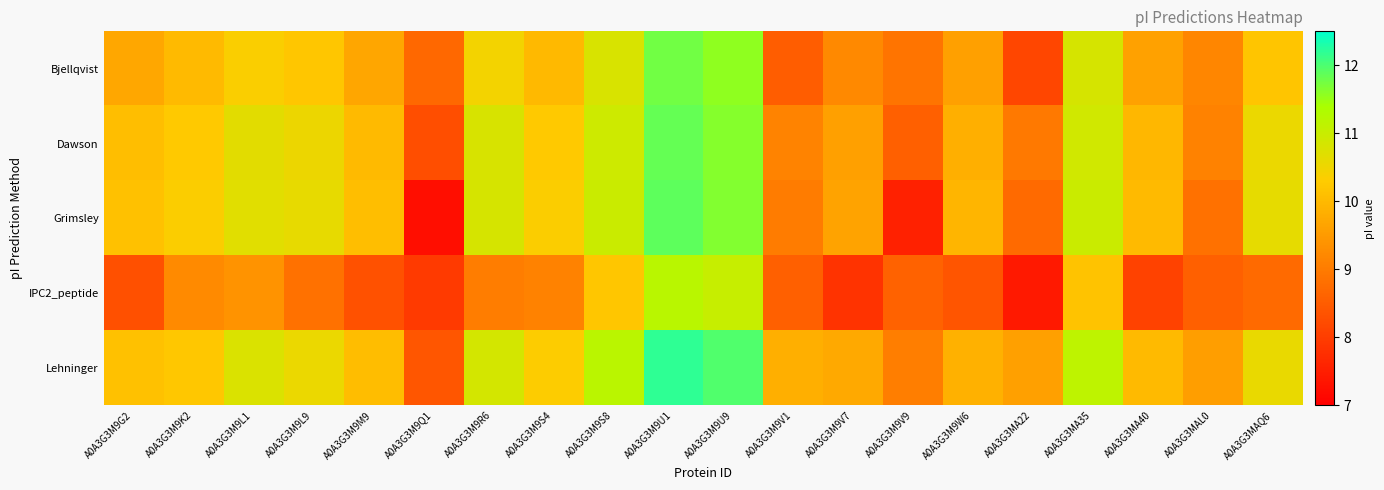

What is the greatest value displayed?

12.2